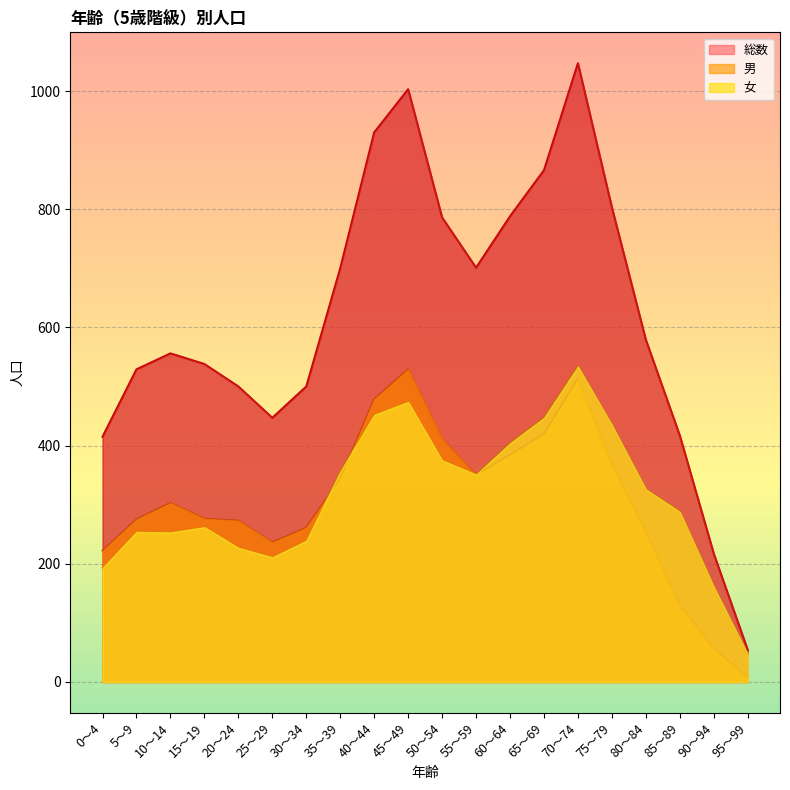

What is the sum of the 総数 values at 95～99 and 90～94?

271